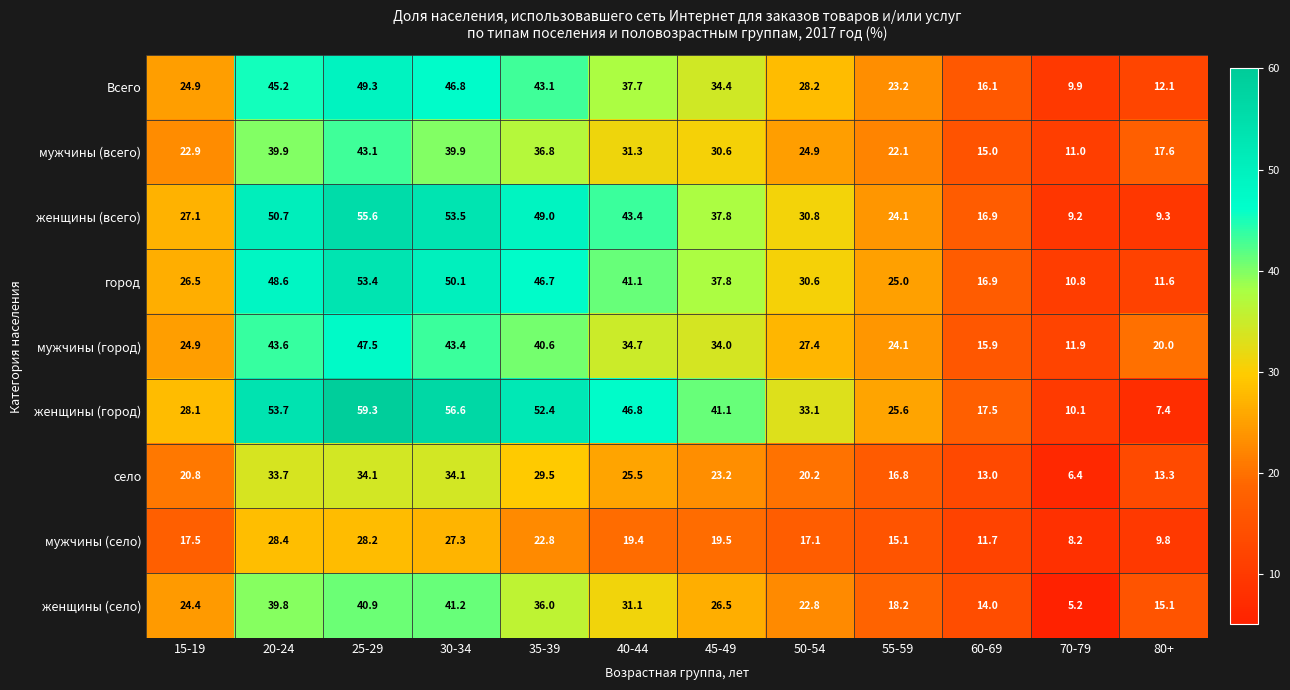

At which label is женщины (город) closest to 33?

50-54